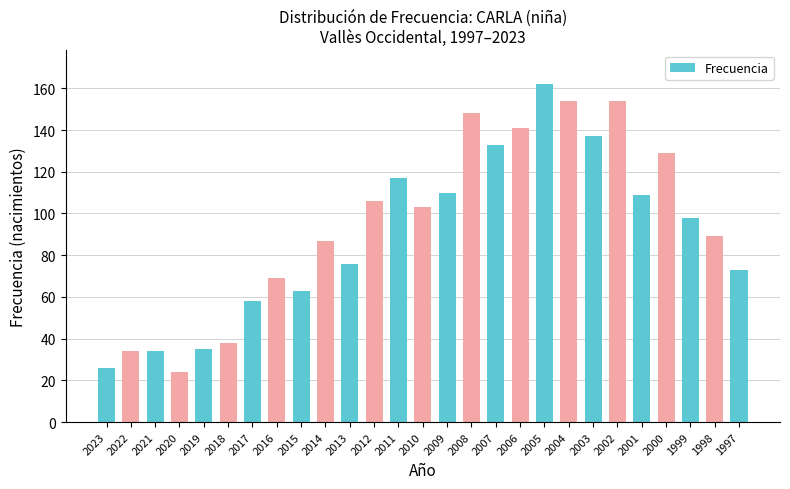

What value does the data have at 2005, to the nearest 50?

150